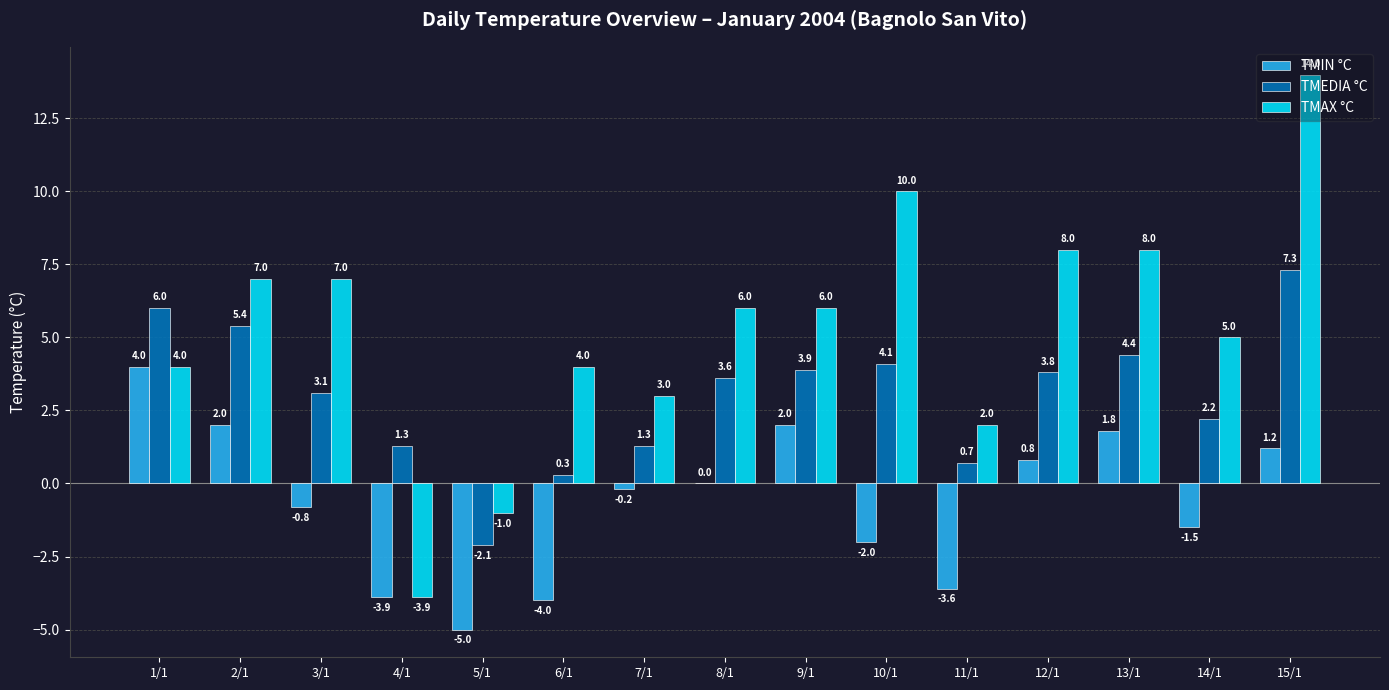

Which series changed the most between 8/1 and 11/1?

TMAX °C